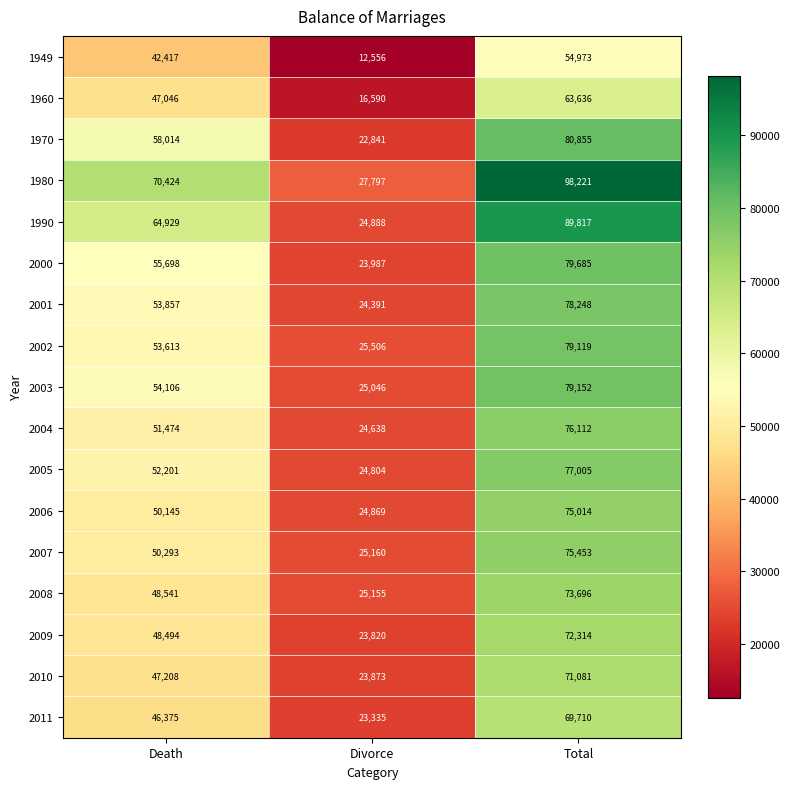

Which series has the widest spread of values?

1980